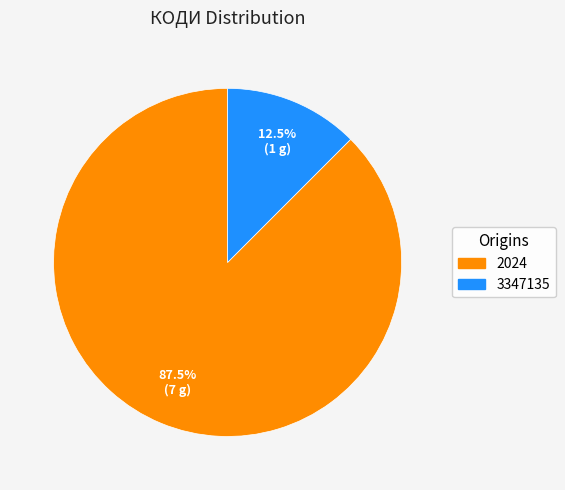

Which slice is the smallest?

3347135